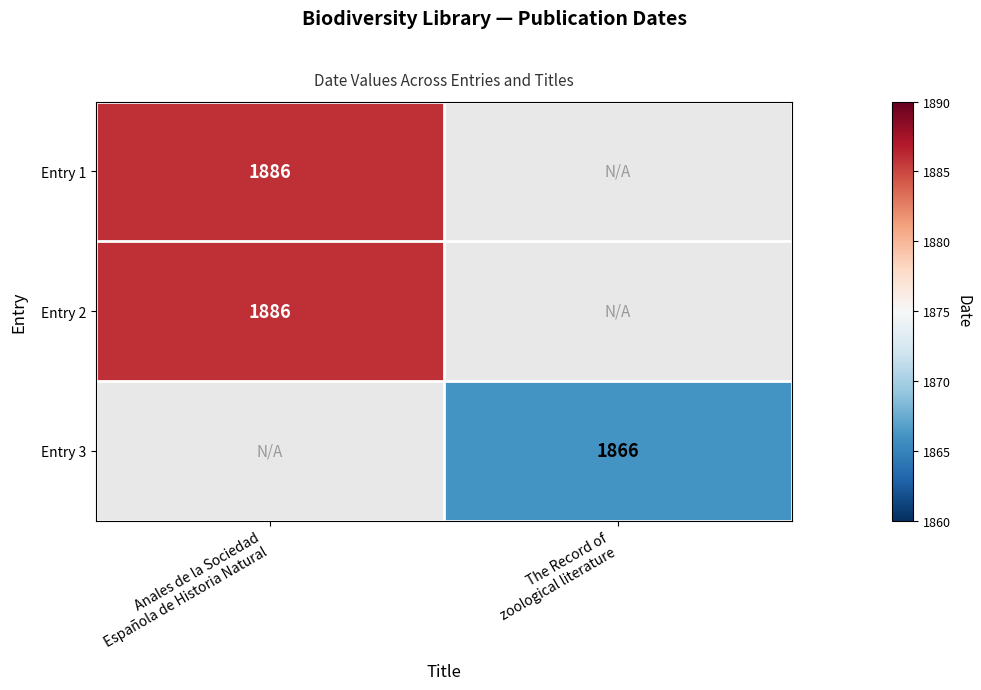

The Entry 1 series shows 1886.0 at Anales de la Sociedad Española de Historia Natural. True or false?

True